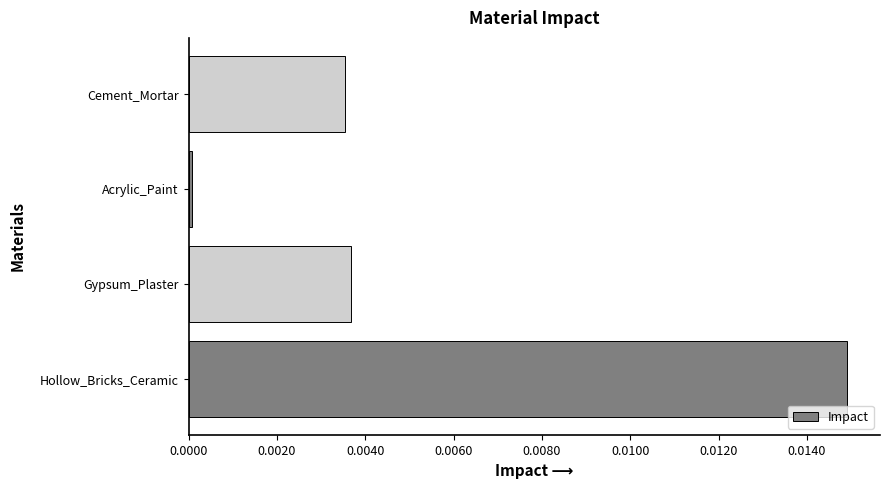

The chart shows a value of 0.0 at Hollow_Bricks_Ceramic. True or false?

True